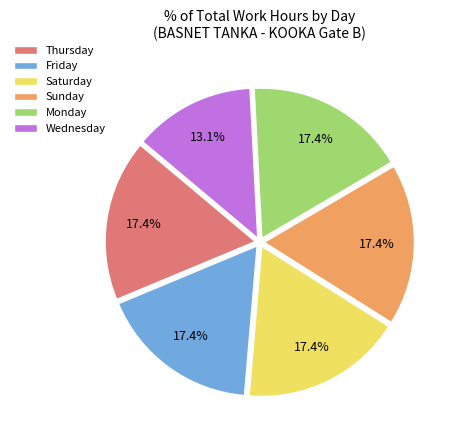

Approximately how many times larger is the value at Friday compared to Sunday?

1.0